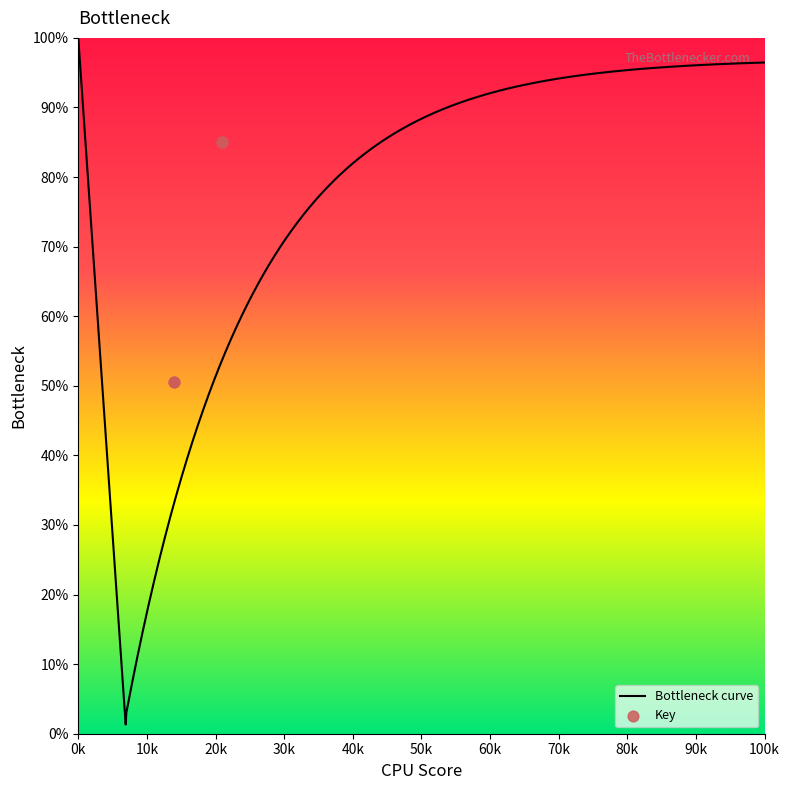

What is the maximum value for Bottleneck curve?

100.0